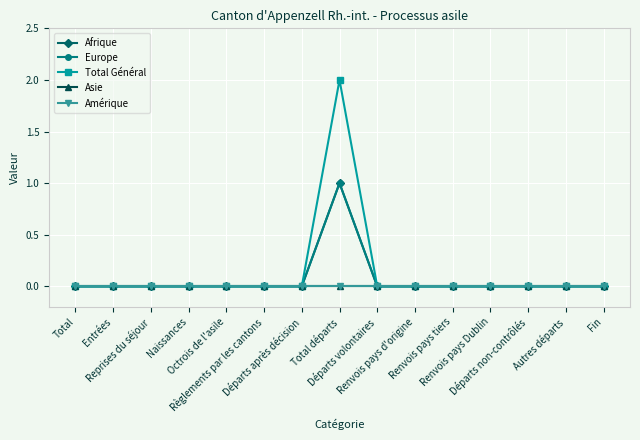

Does the chart display data point markers on the line(s)?

Yes